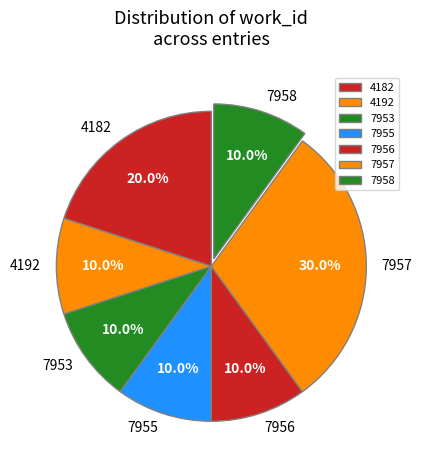

What percentage is NOT represented by 7956?

90.0%